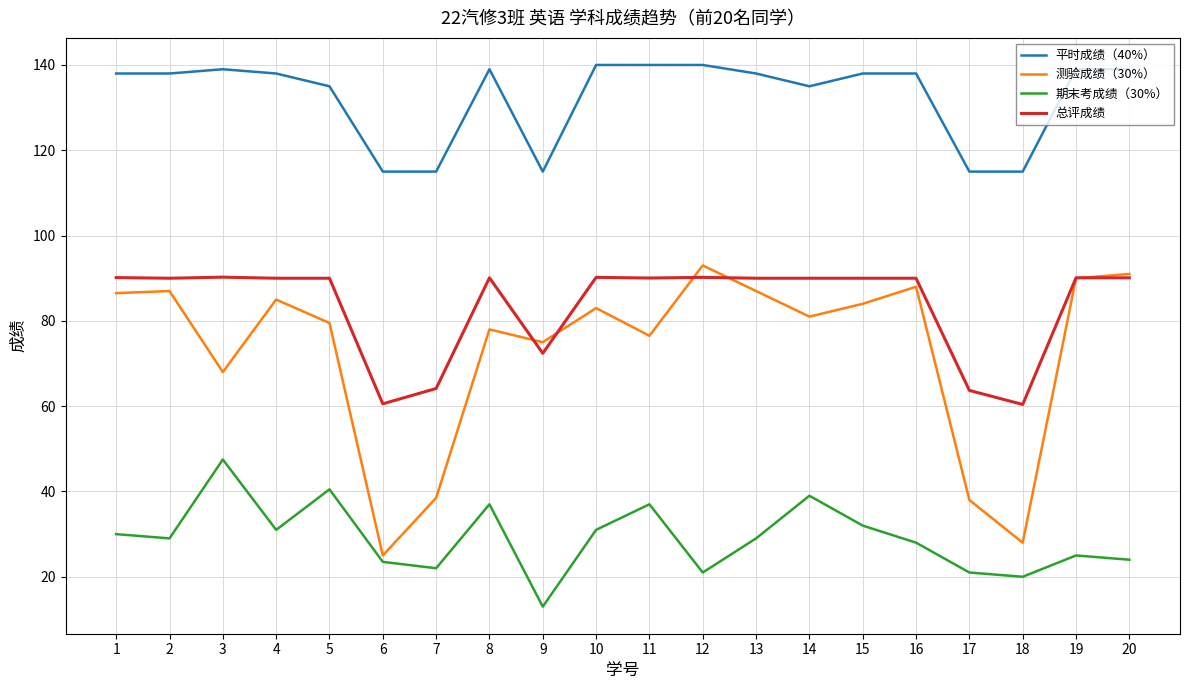

True or false: 总评成绩 and 期末考成绩（30%） cross at least once.

False